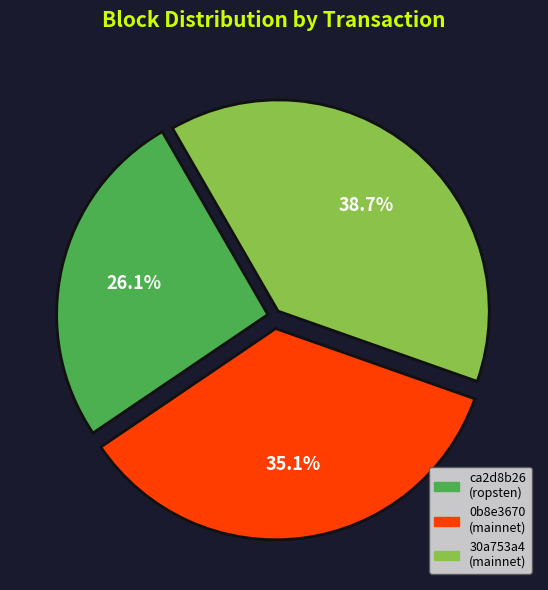

Does any single category account for the majority?

No